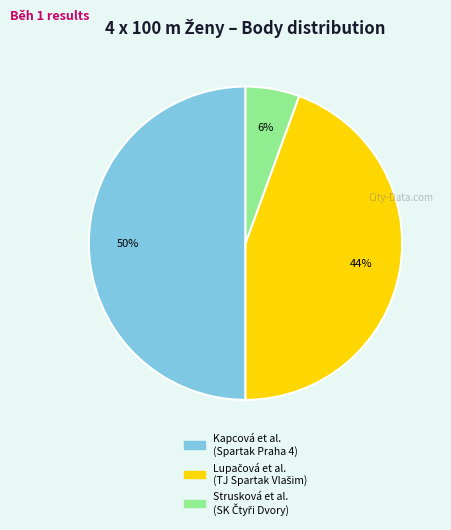

To the nearest percent, what is the difference between the largest and smallest slice percentages?

44%